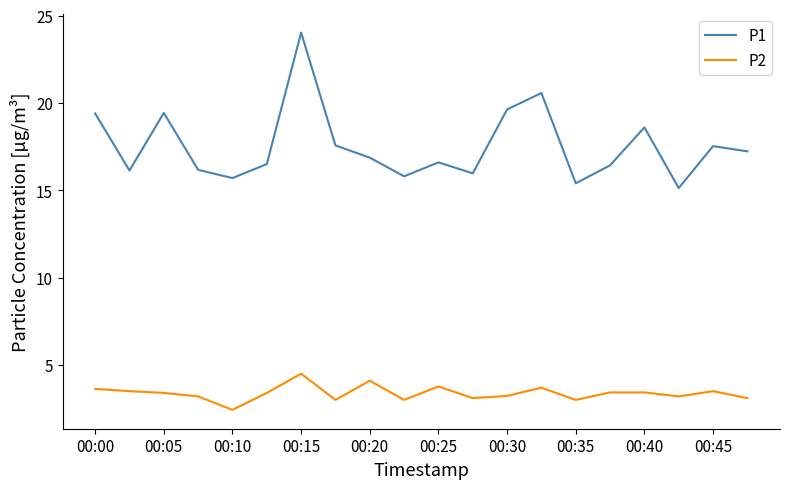

List the series in order of their peak value, highest first.

P1, P2